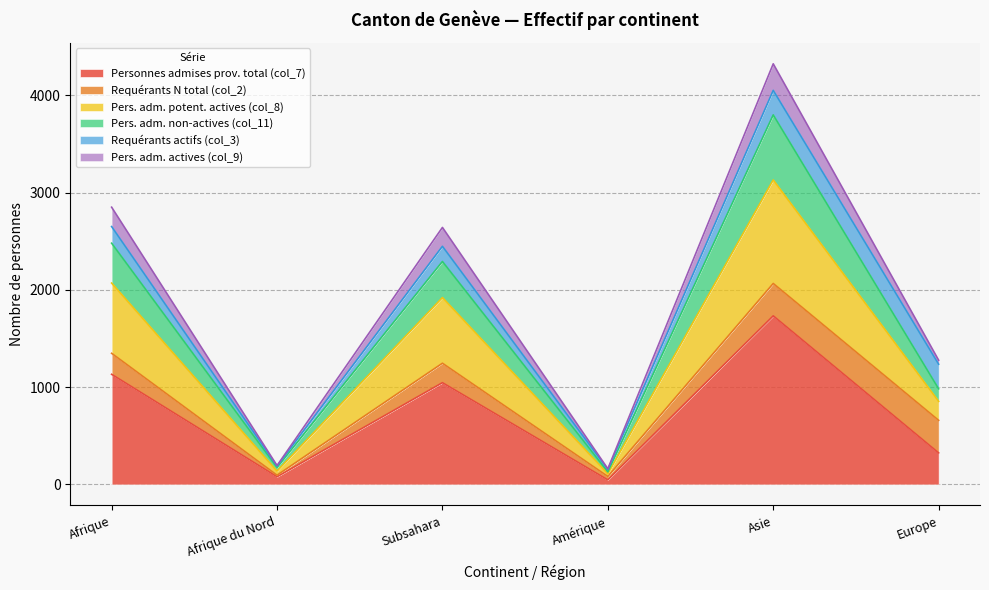

At which label does Personnes admises prov. total (col_7) reach its peak?

Asie